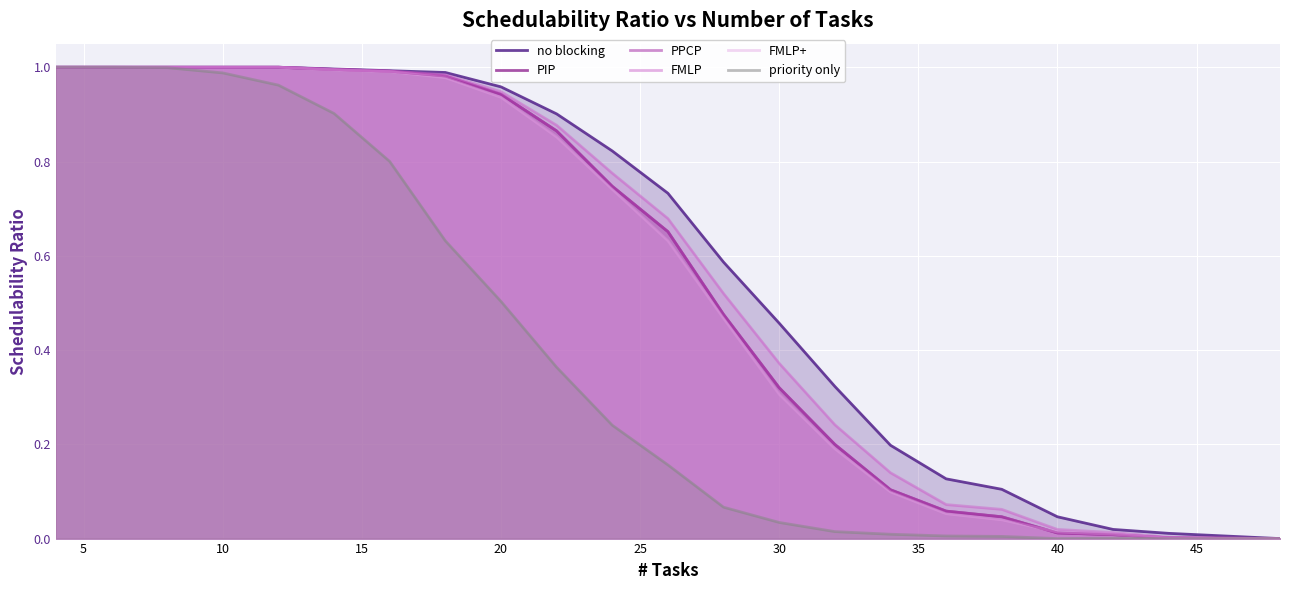

True or false: no blocking has a value of 1.0 at 20.

True